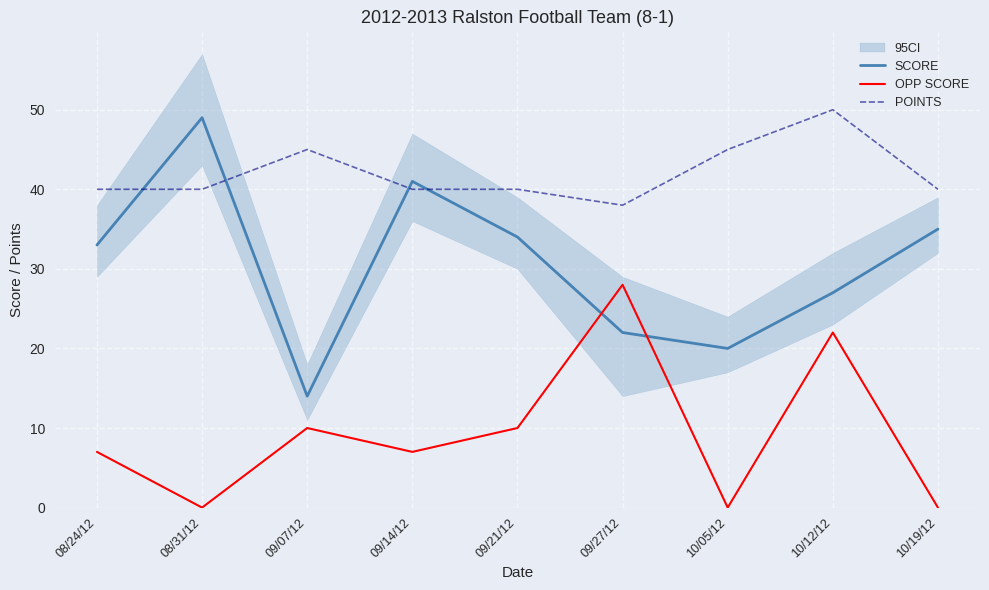

What is the spread (max minus min) of values at 08/24/12?

33